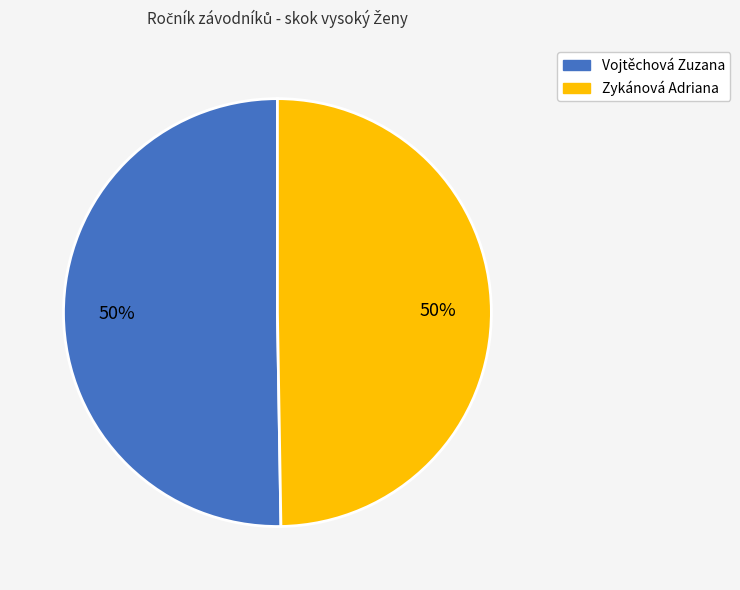

Approximately how many times larger is the value at Vojtěchová Zuzana compared to Zykánová Adriana?

1.0